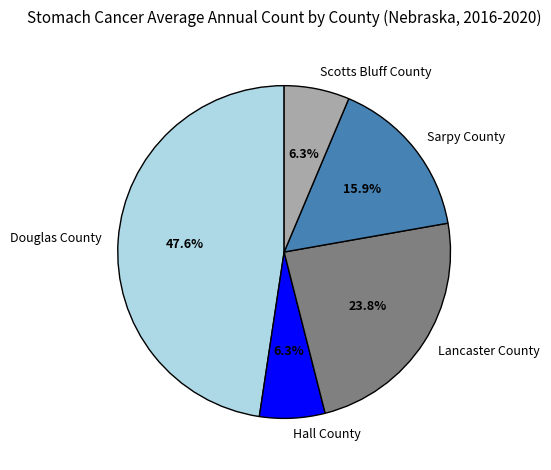

Which category has the biggest portion of the pie?

Douglas County